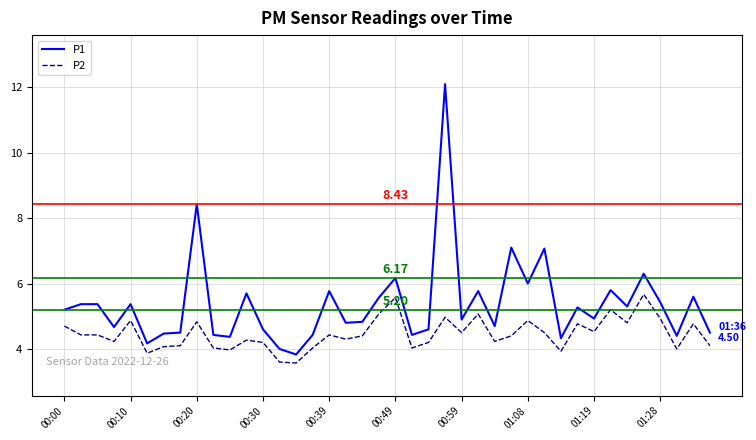

Rank the series by their maximum value, from highest to lowest.

P1, P2